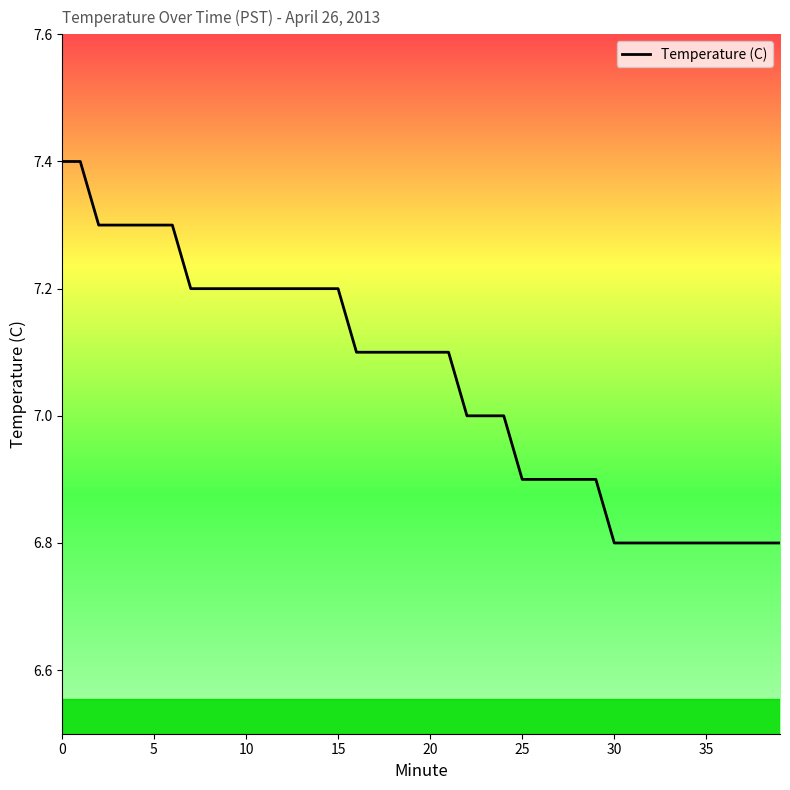

What is the greatest value displayed?

7.4